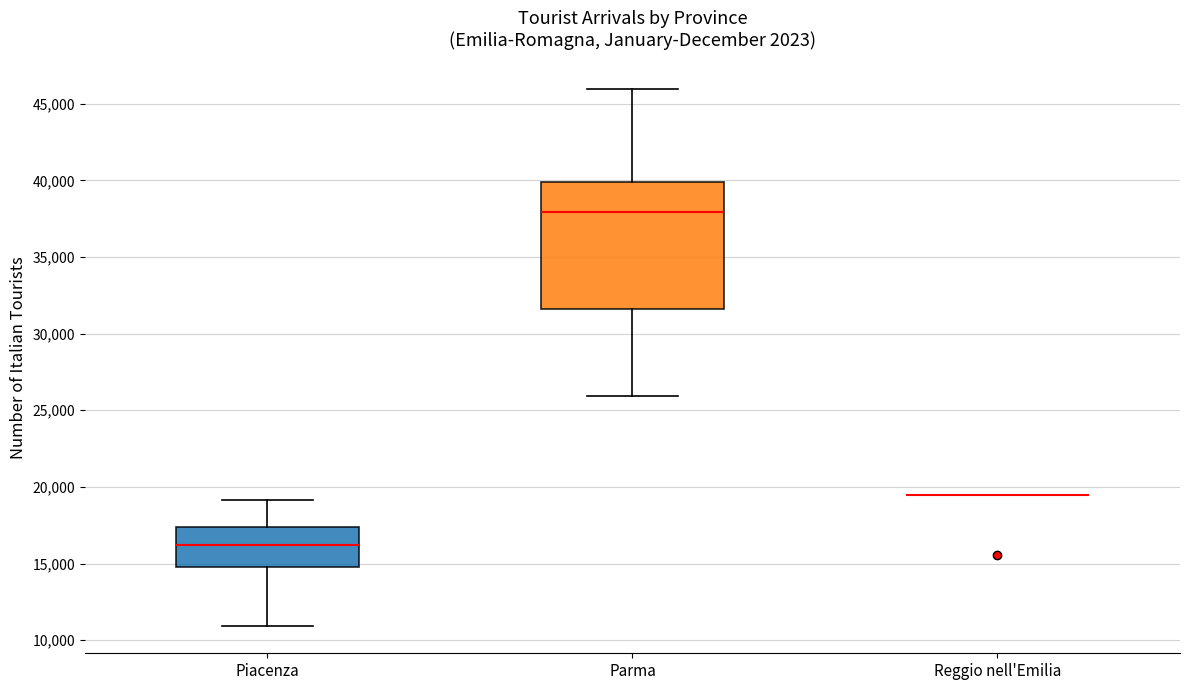

Comparing the boxes themselves (not the whiskers), which one is the tallest?

Parma